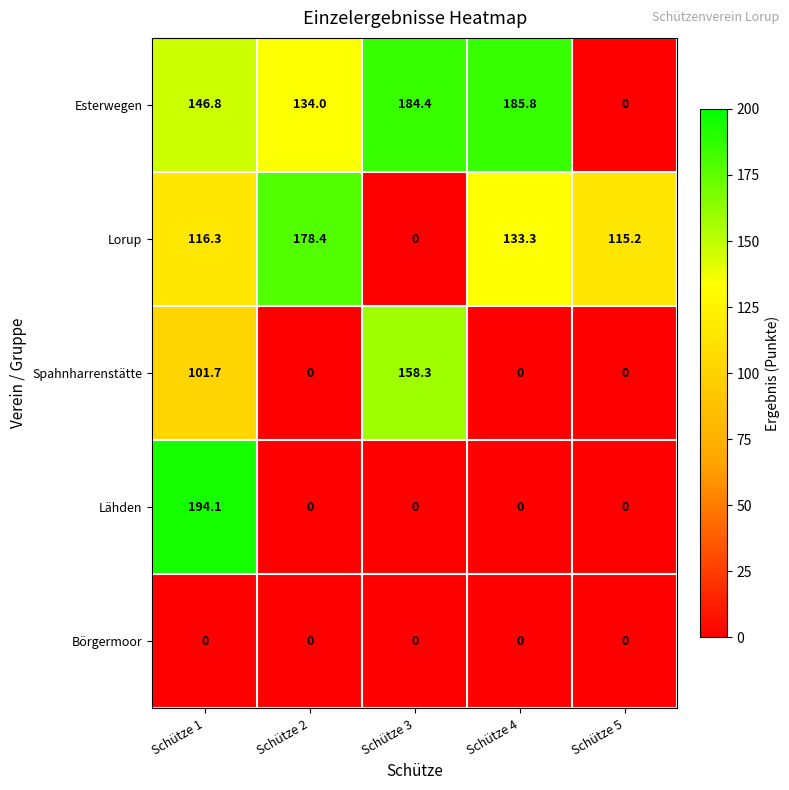

List the series in order of their peak value, highest first.

Lähden, Esterwegen, Lorup, Spahnharrenstätte, Börgermoor